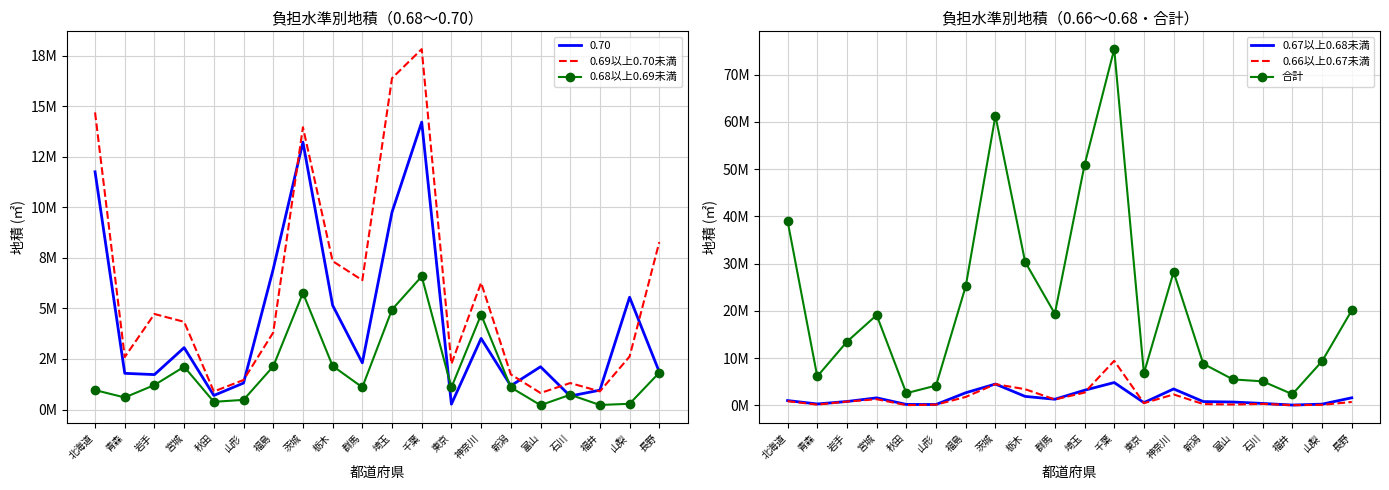

What is the label of the 10th point from the left?

群馬